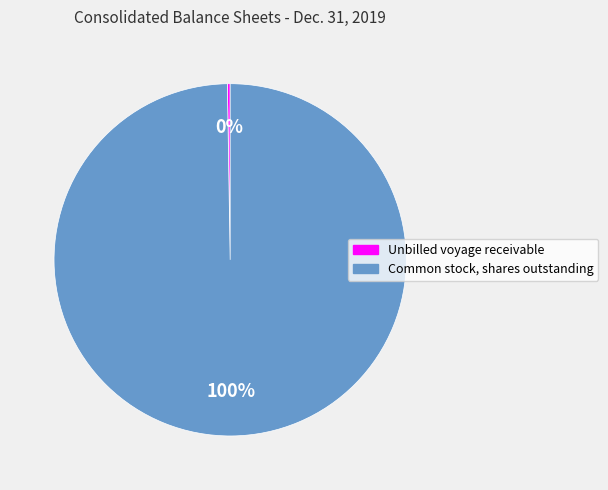

Which slice is the largest?

Common stock, shares outstanding